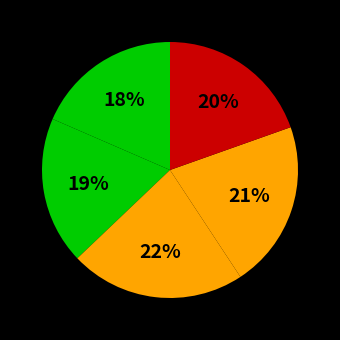

To the nearest percent, what is the difference between the largest and smallest slice percentages?

4%